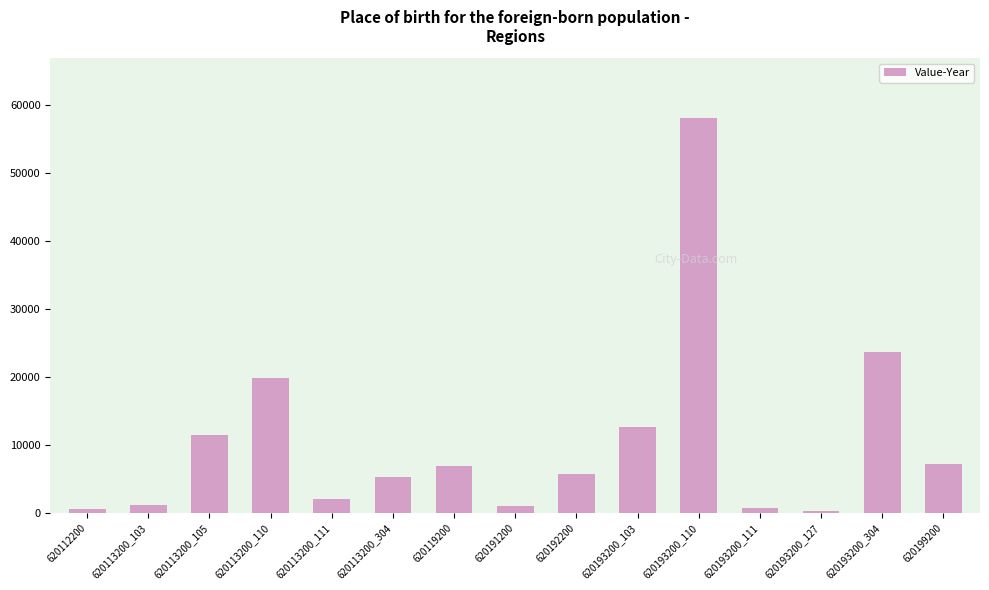

What is the label of the 8th bar from the left?

620191200